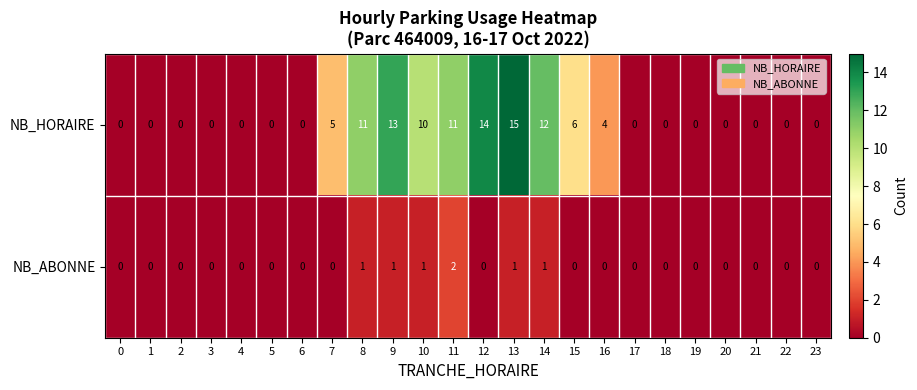

The value of NB_ABONNE at 12 is 1. True or false?

False